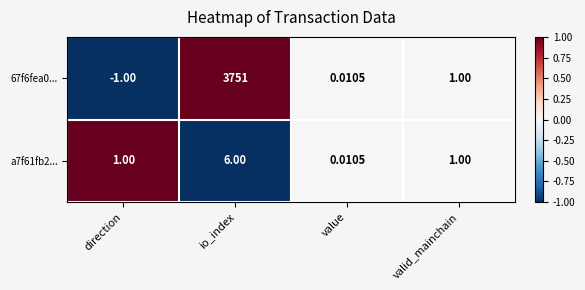

Is the value of 67f6fea0... at io_index greater than the value of a7f61fb2... at value?

Yes